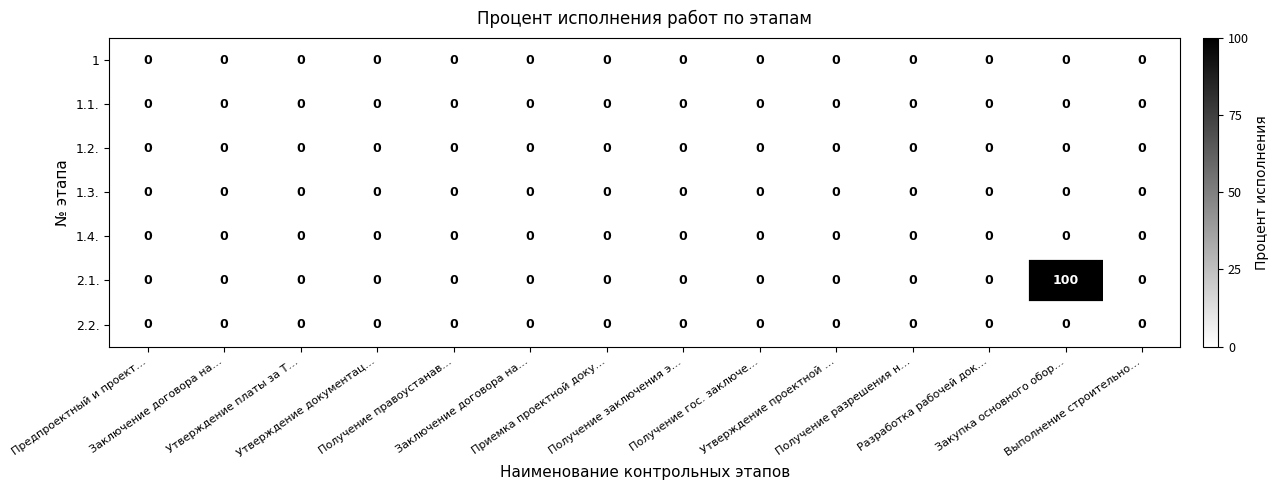

Count the number of data series in this chart.

7